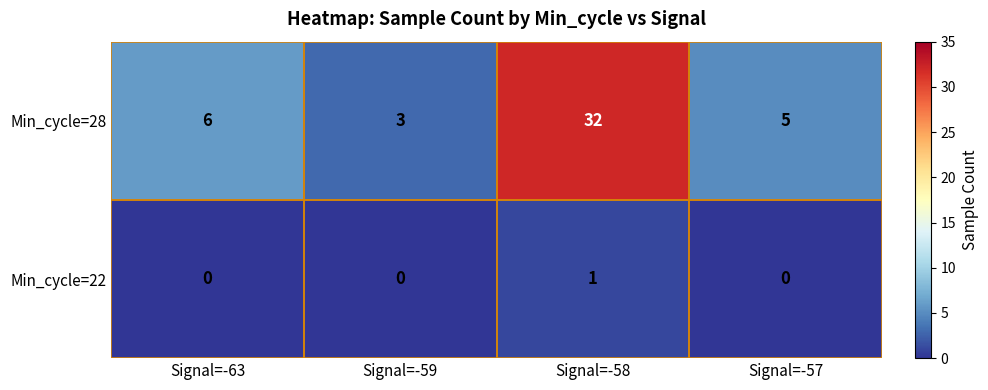

Is the value of Min_cycle=22 at Signal=-63 greater than the value of Min_cycle=28 at Signal=-58?

No